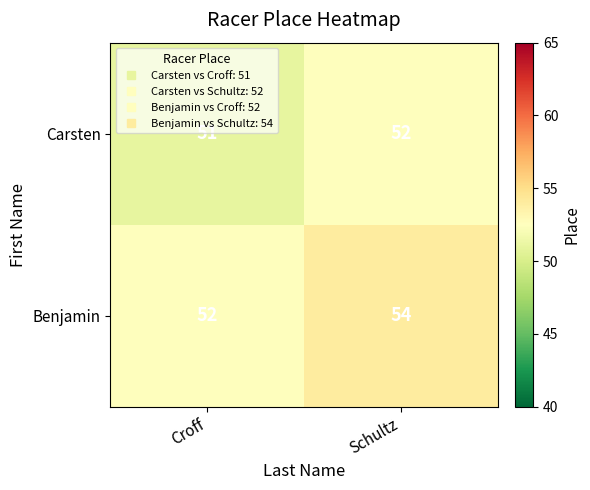

The Benjamin series shows 25 at Schultz. True or false?

False